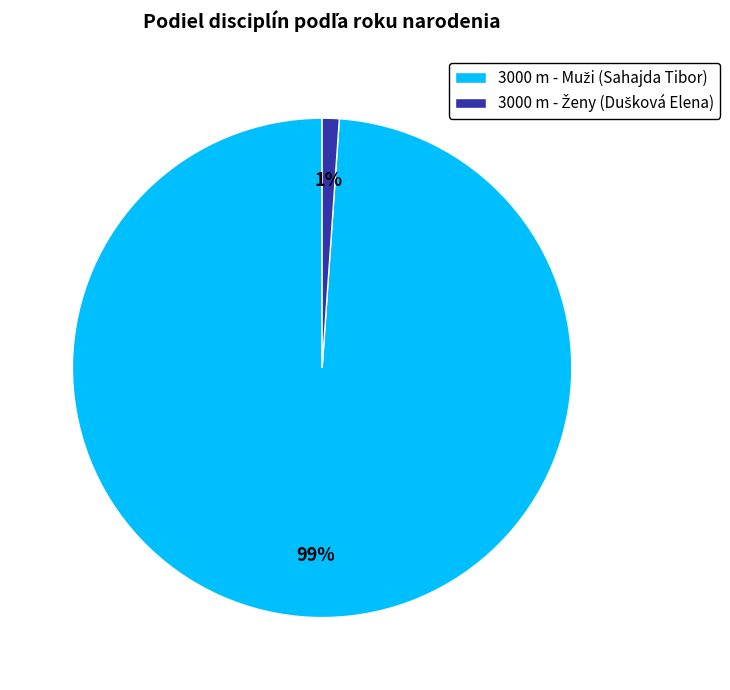

Is there any slice that represents more than half of the pie?

Yes